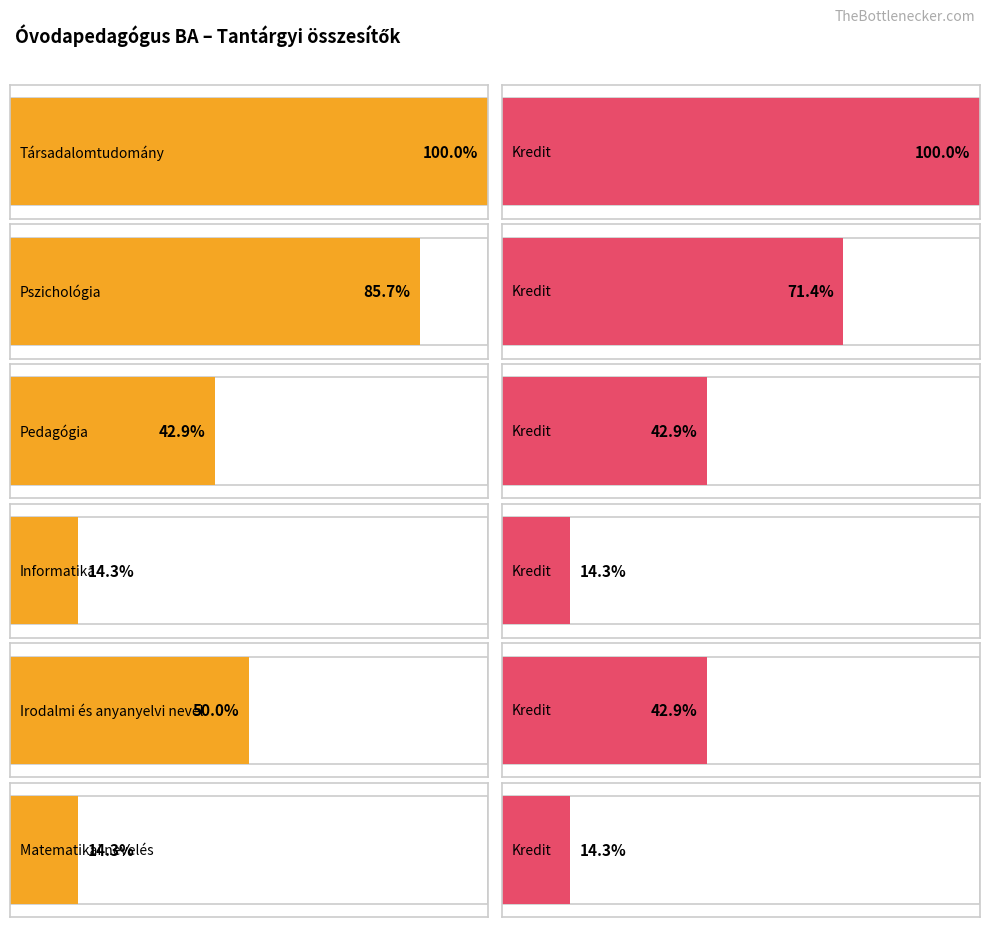

Reading left to right, extract all data points from this chart.

Társadalomtudomány: Óra össz.=70	Kredit=14
Pszichológia: Óra össz.=60	Kredit=10
Pedagógia: Óra össz.=30	Kredit=6
Informatika: Óra össz.=10	Kredit=2
Irodalmi és anyanyelvi nevelés: Óra össz.=35	Kredit=6
Matematikai nevelés: Óra össz.=10	Kredit=2